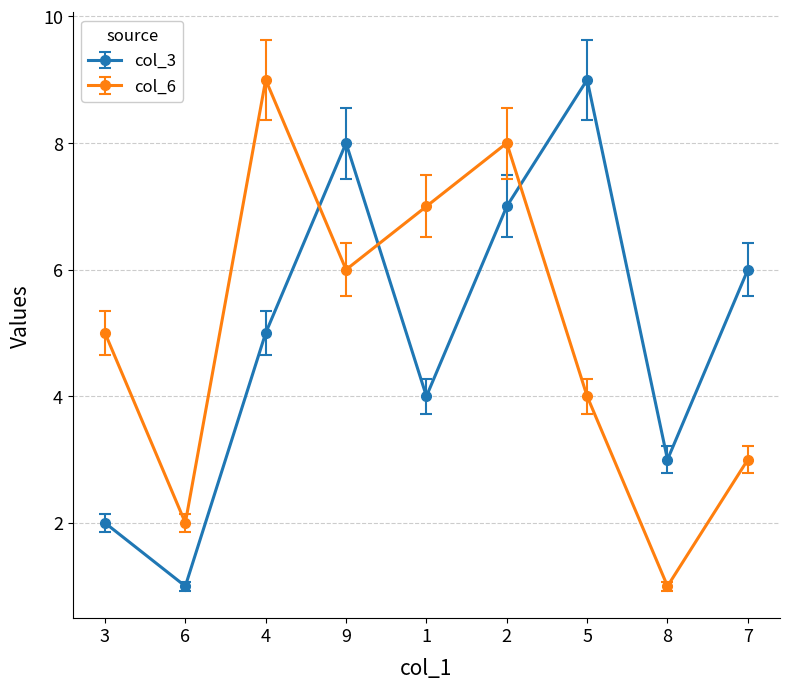

Which category has the highest value in the col_3 series?

5